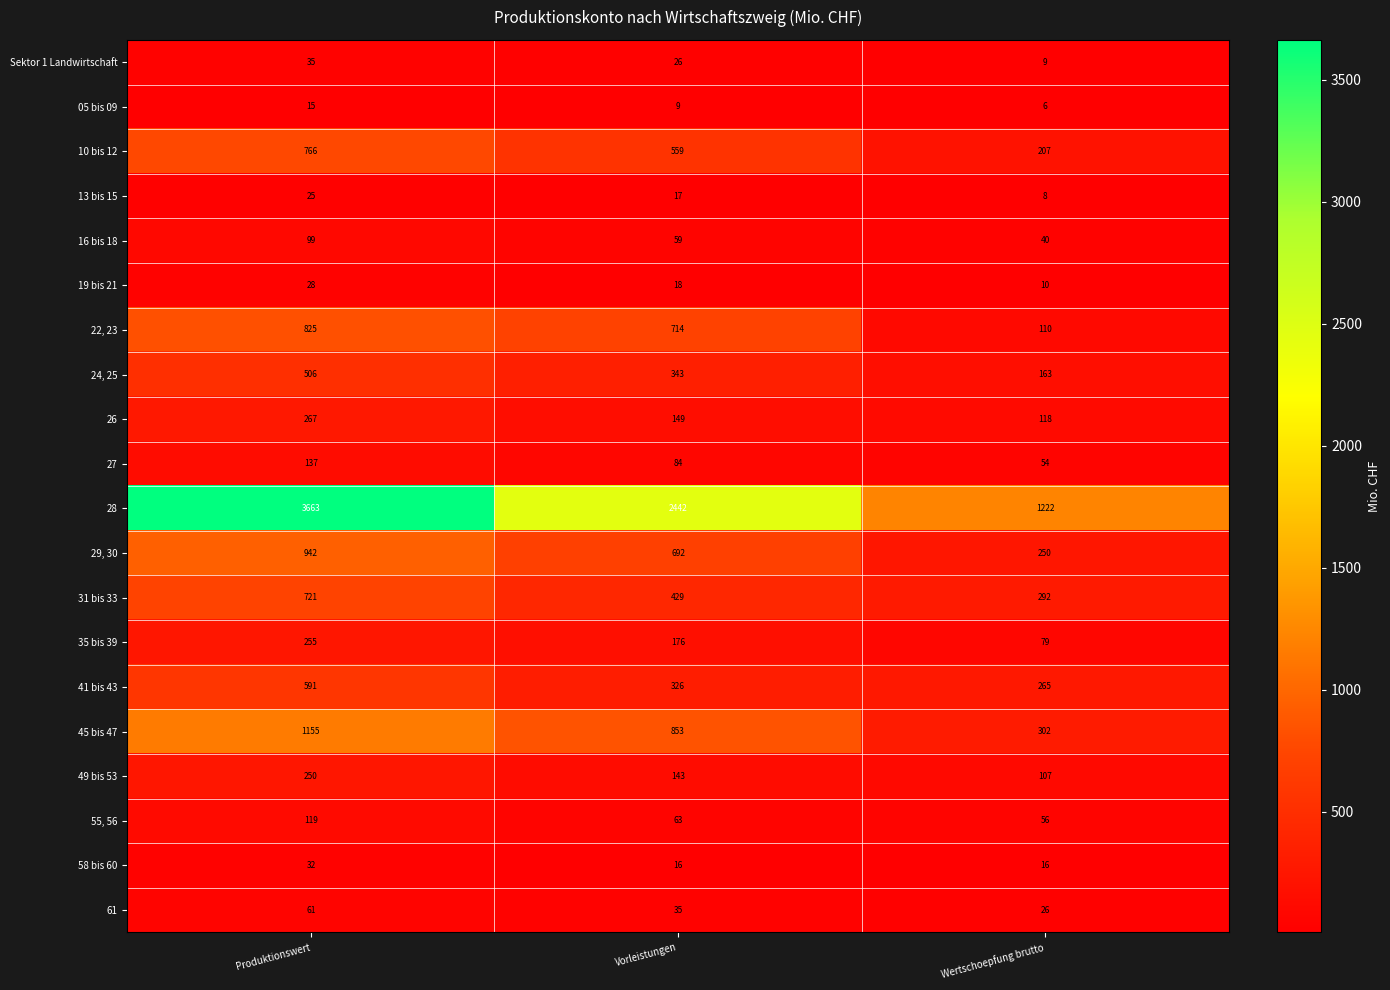

What is the difference between the 13 bis 15 values at Wertschoepfung brutto and Vorleistungen?

9